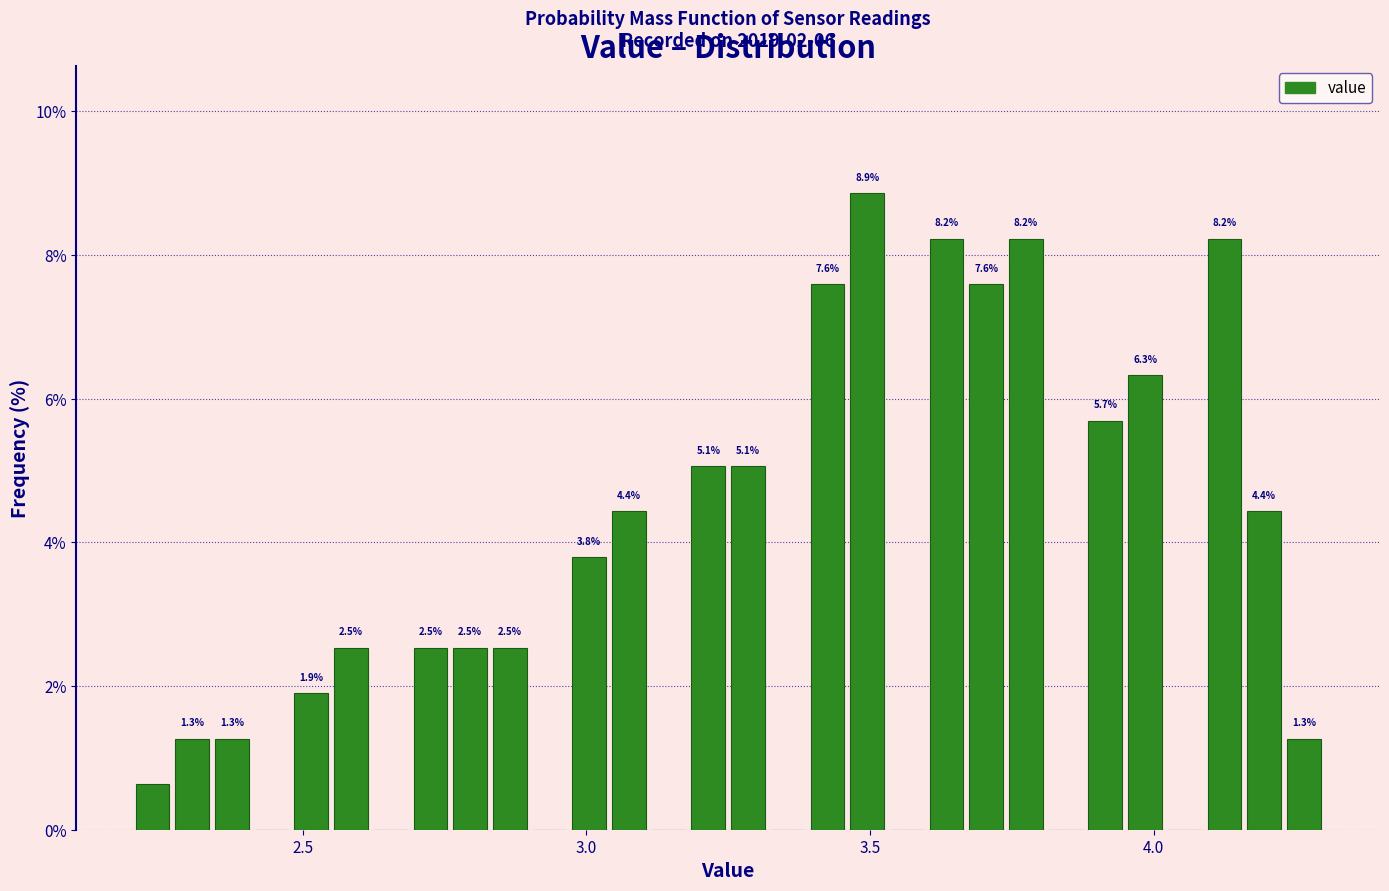

Around what value on the x-axis is the tallest bar? Give the approximate position of its centre, as read against the axis.

3.50